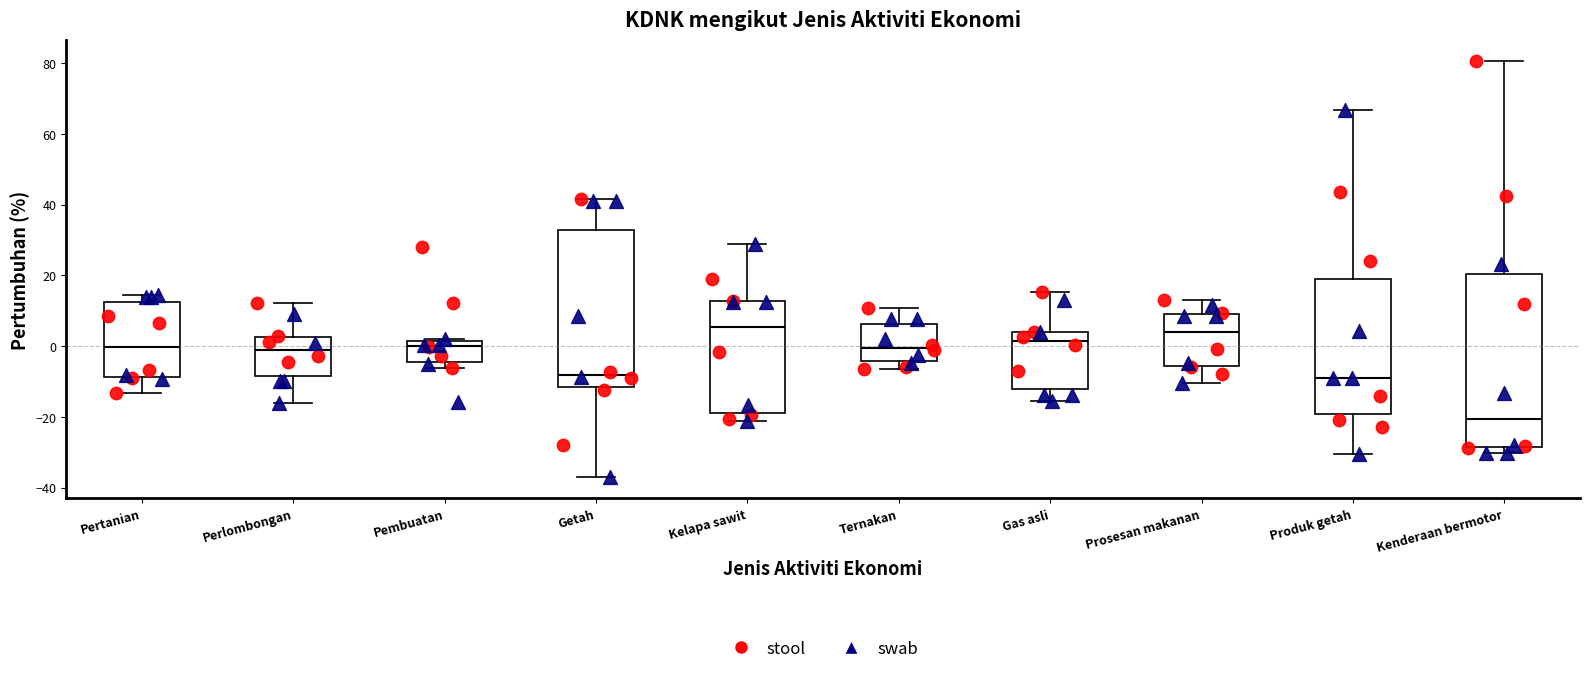

Where does the lower whisker of the box for Pertanian end on the y-axis? The values are not printed on the chart, so give them approximately, as read against the axis.

-14